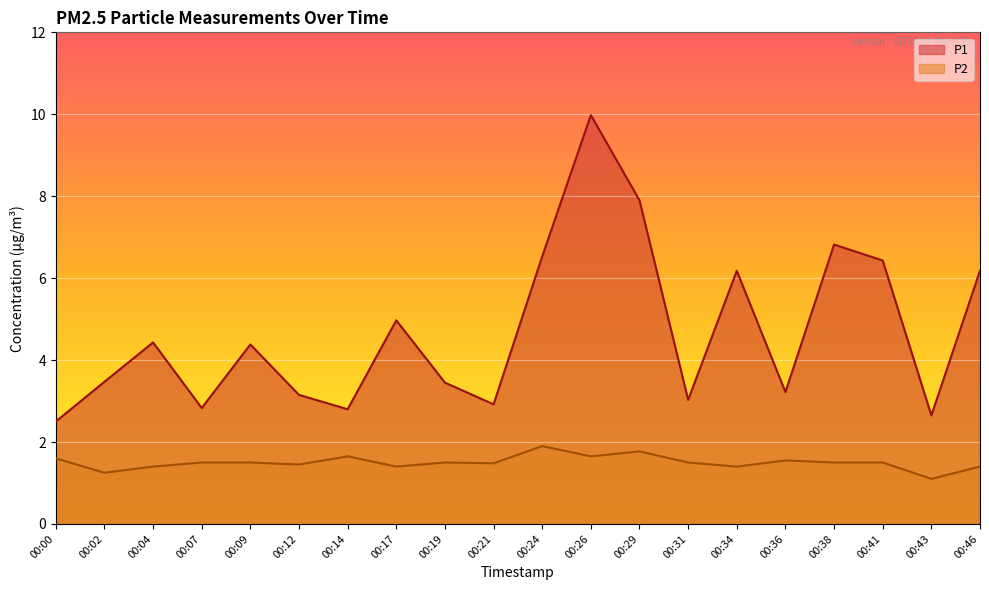

How many lines are shown in the chart?

2